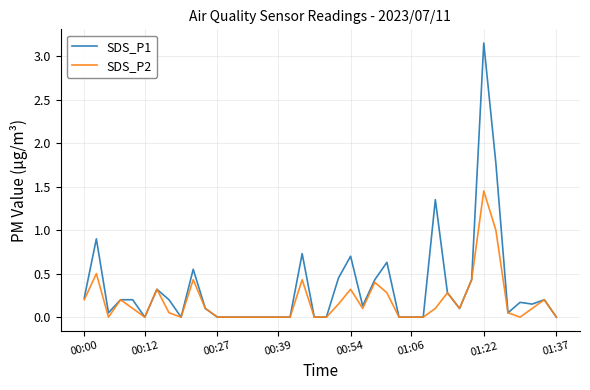

Which series has the widest spread of values?

SDS_P1